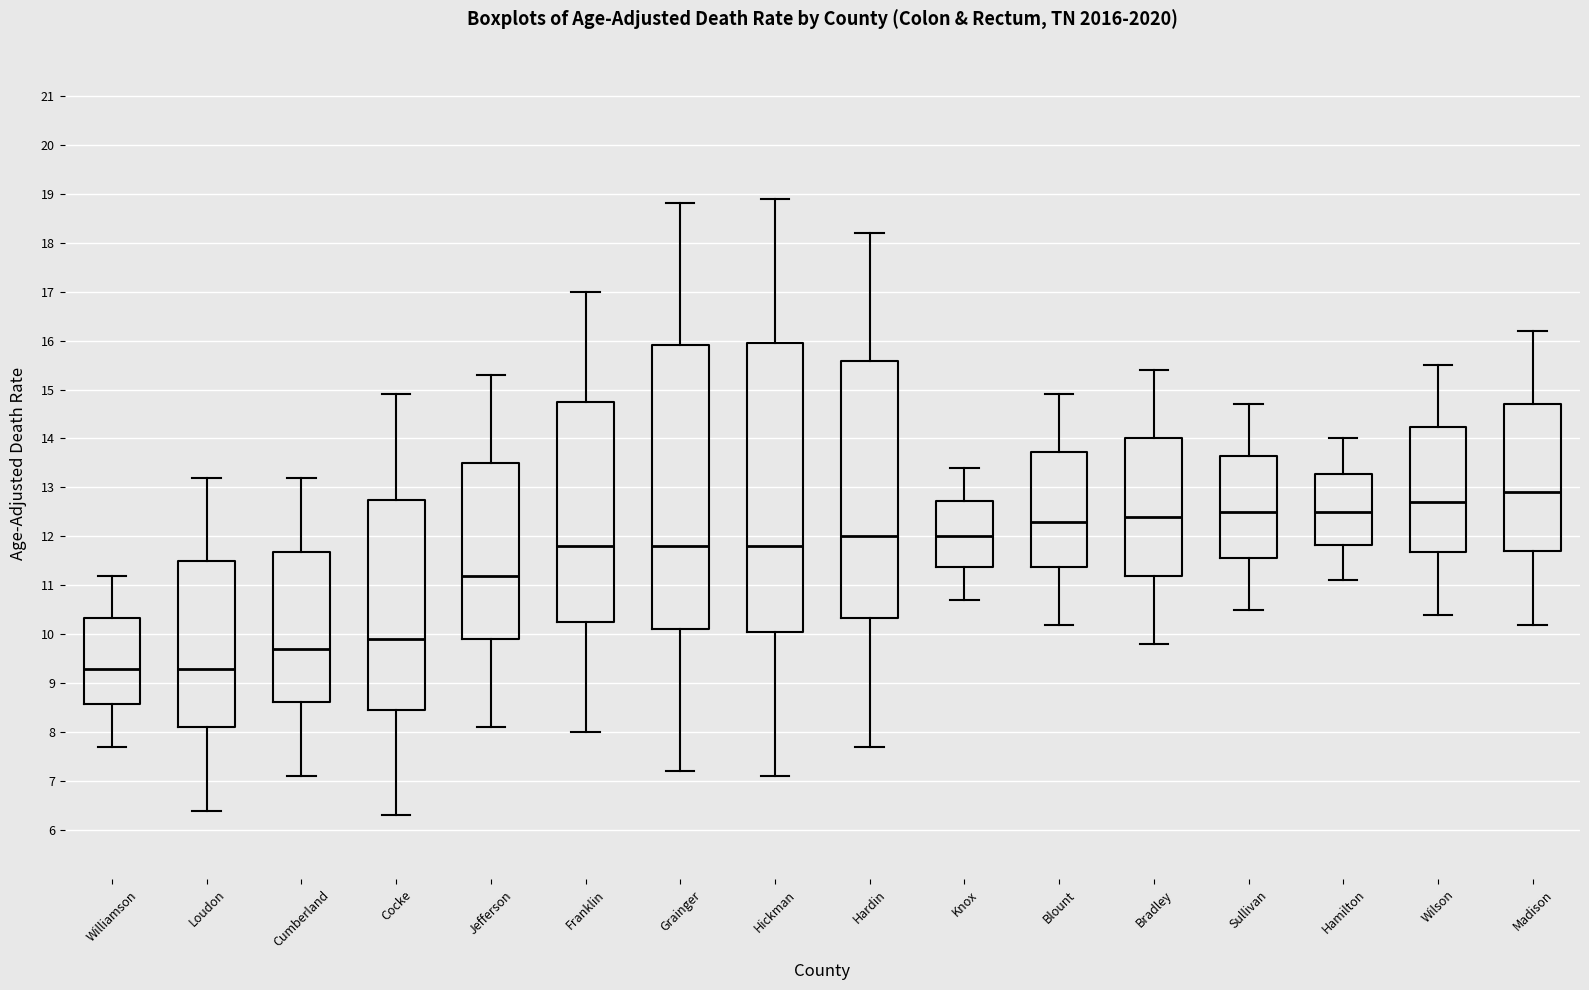

Which box has the highest median line?

Madison